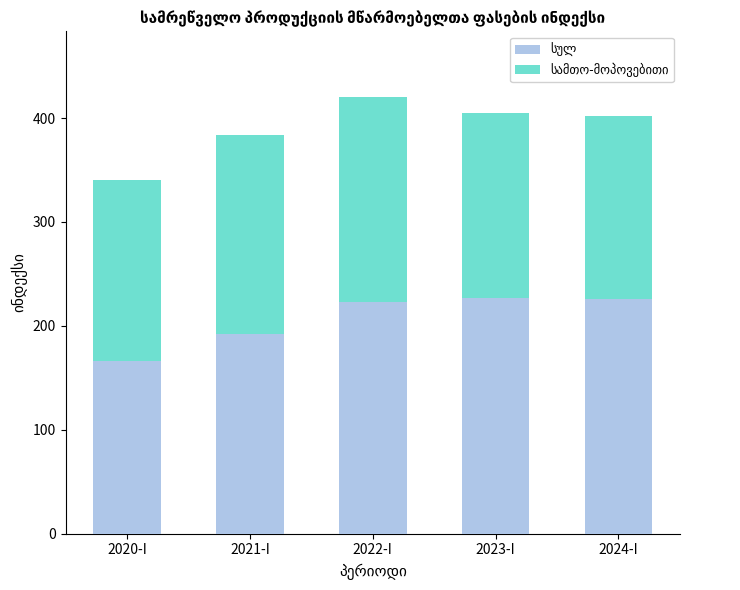

What is the total value across all series at 2021-I?

383.4